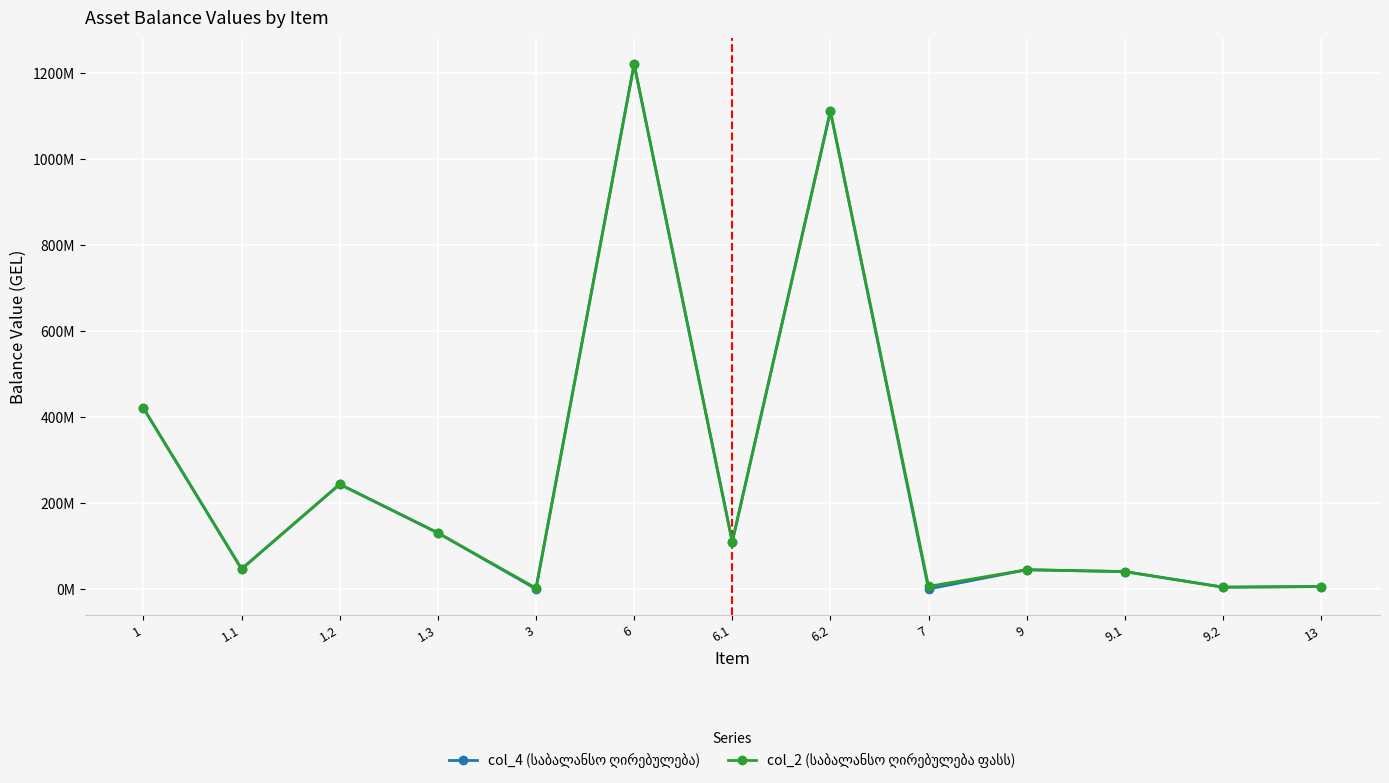

Which series has the widest spread of values?

col_4 (საბალანსო ღირებულება)